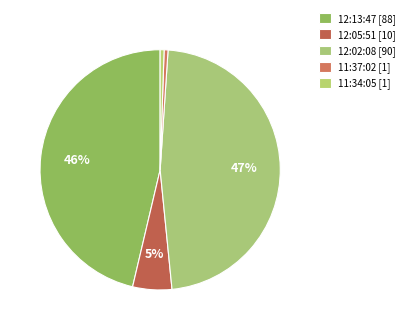

Combined, do 11:37:02 and 12:13:47 account for over 50%?

No